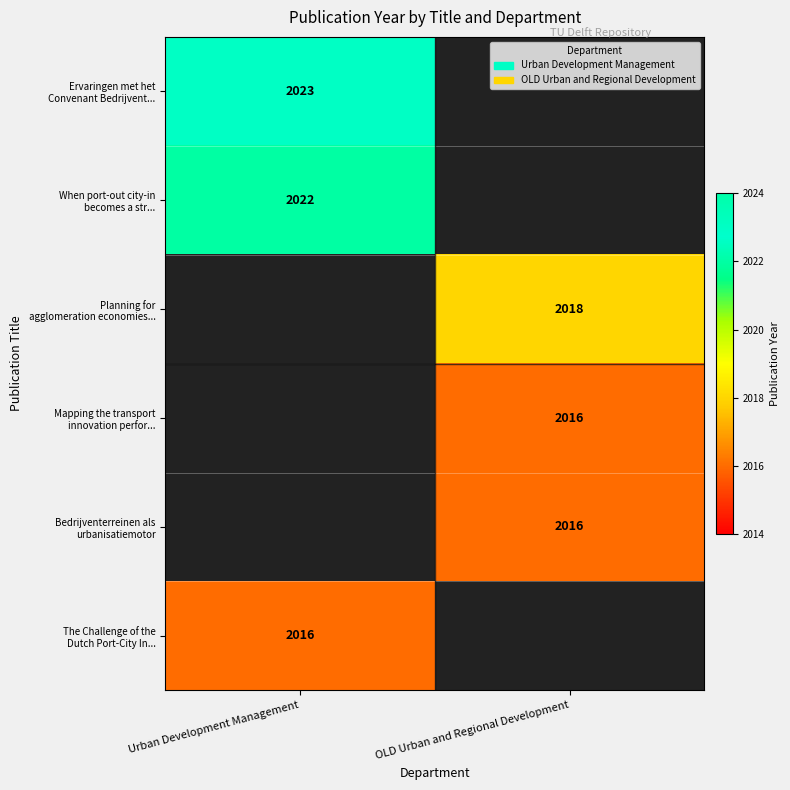

What is the highest value of the Ervaringen met het Convenant Bedrijvent... series?

2023.0